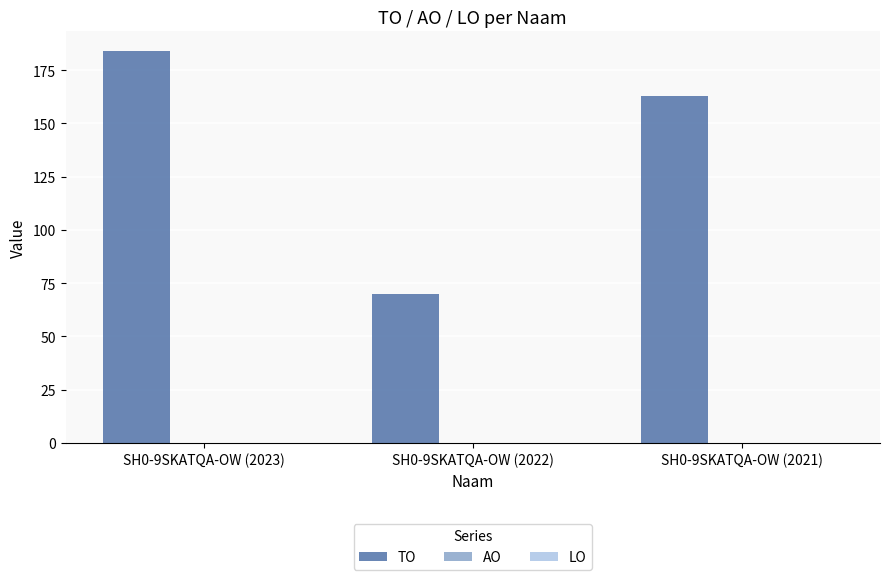

The value at SH0-9SKATQA-OW (2021) is 163. True or false?

True